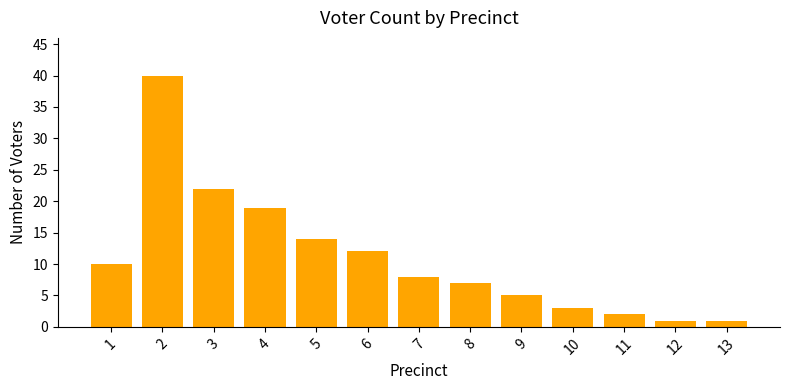

What is the ratio of the value at 13 to the value at 8?

0.1